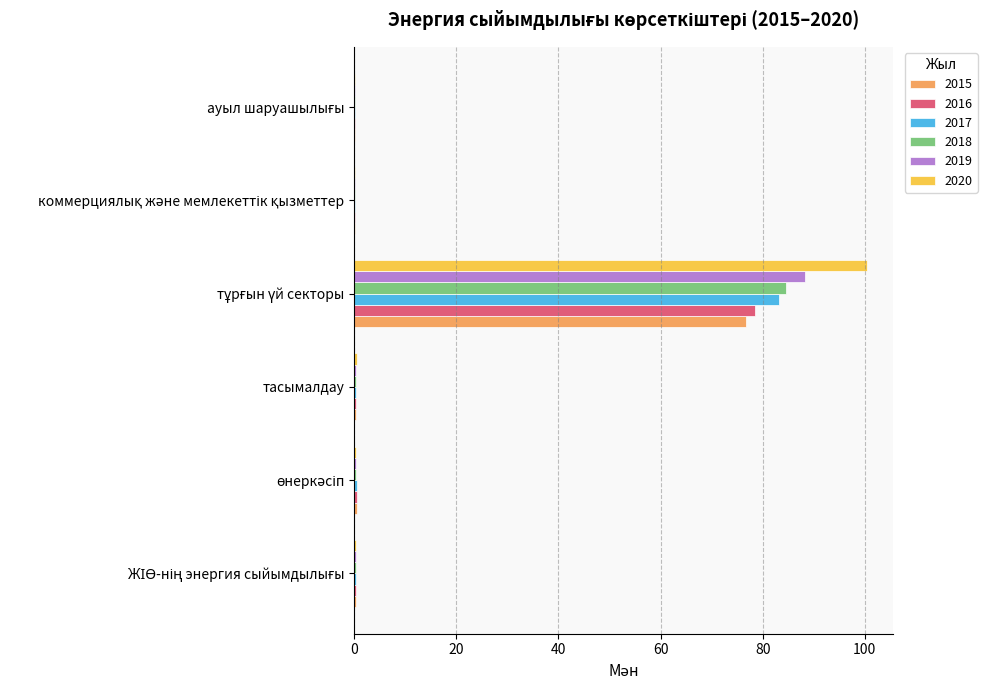

What is the greatest value displayed?

100.5